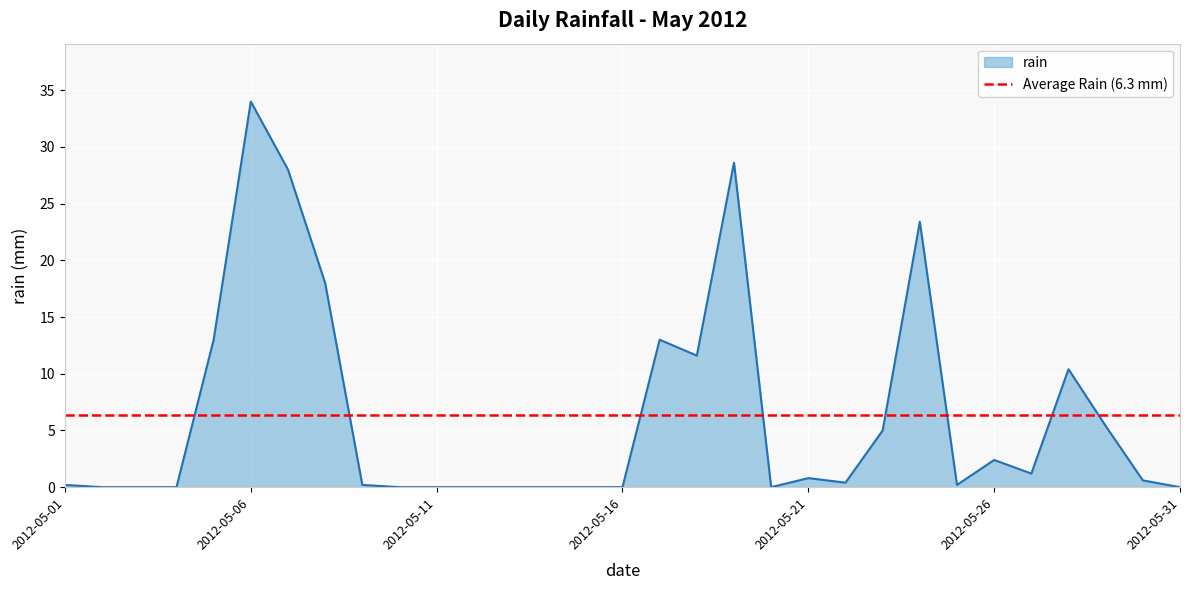

Between 2012-05-21 and 2012-05-19, which is larger?

2012-05-19